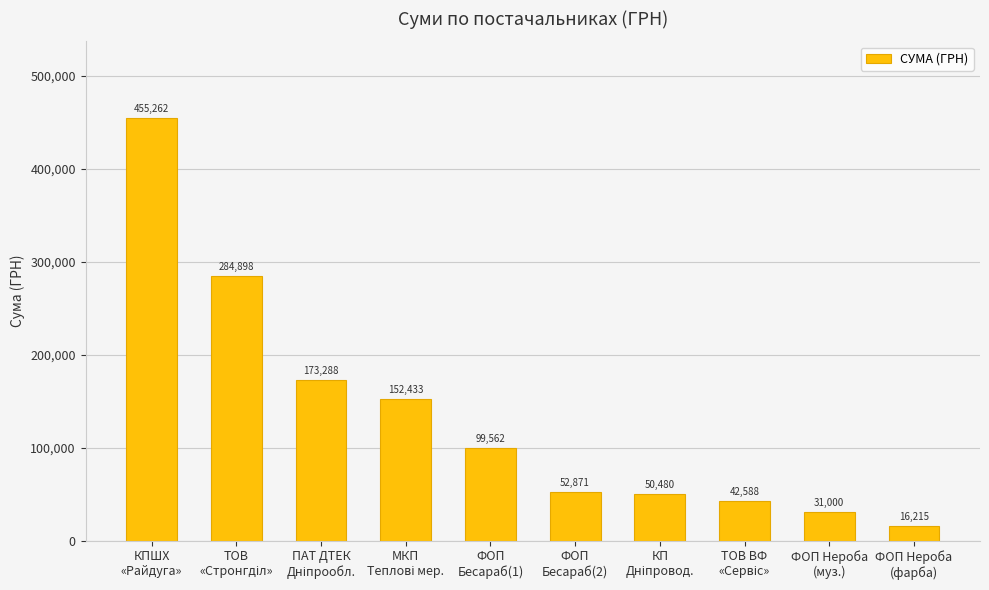

What is the smallest value displayed?

16215.0